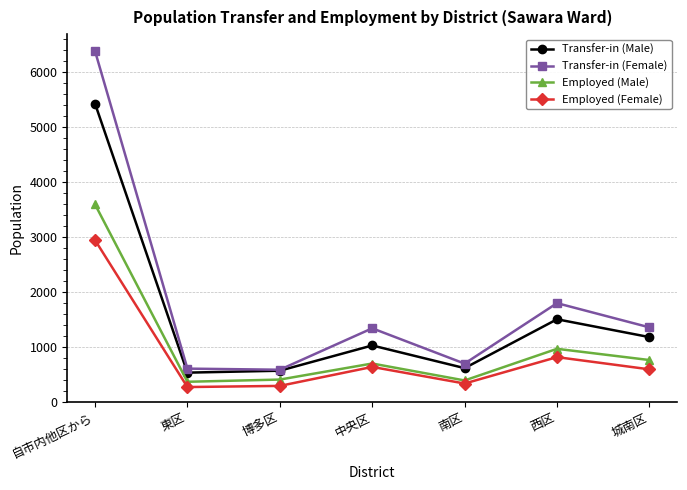

Which series has the largest range (max minus min)?

Transfer-in (Female)